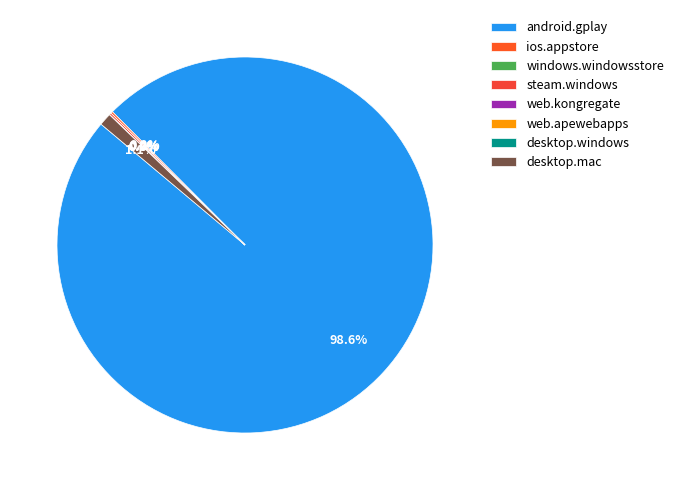

What portion of the pie excludes desktop.windows?

100.0%